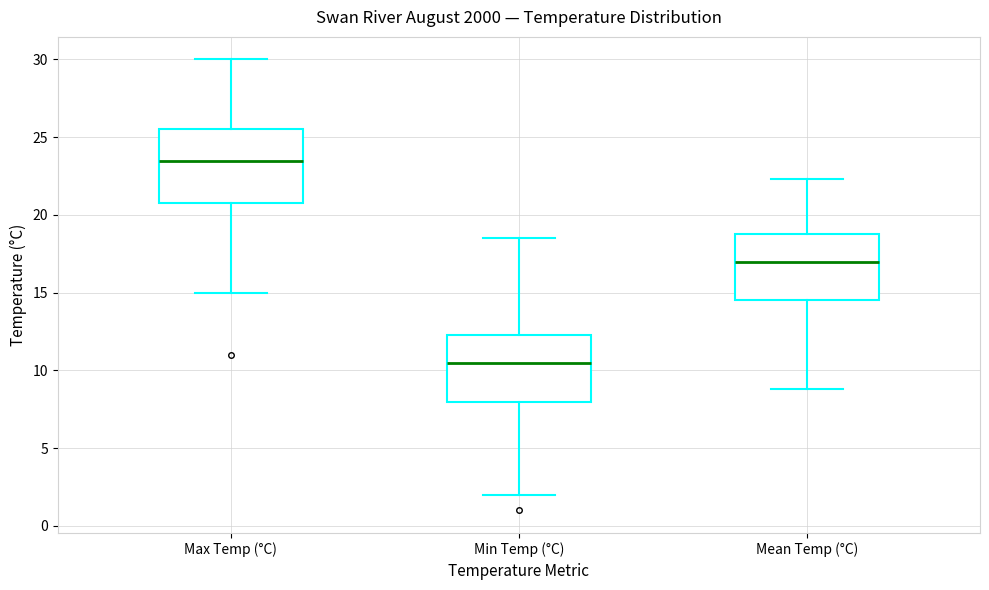

Where does the upper whisker of the box for Min Temp (°C) end on the y-axis? The values are not printed on the chart, so give them approximately, as read against the axis.

18.5